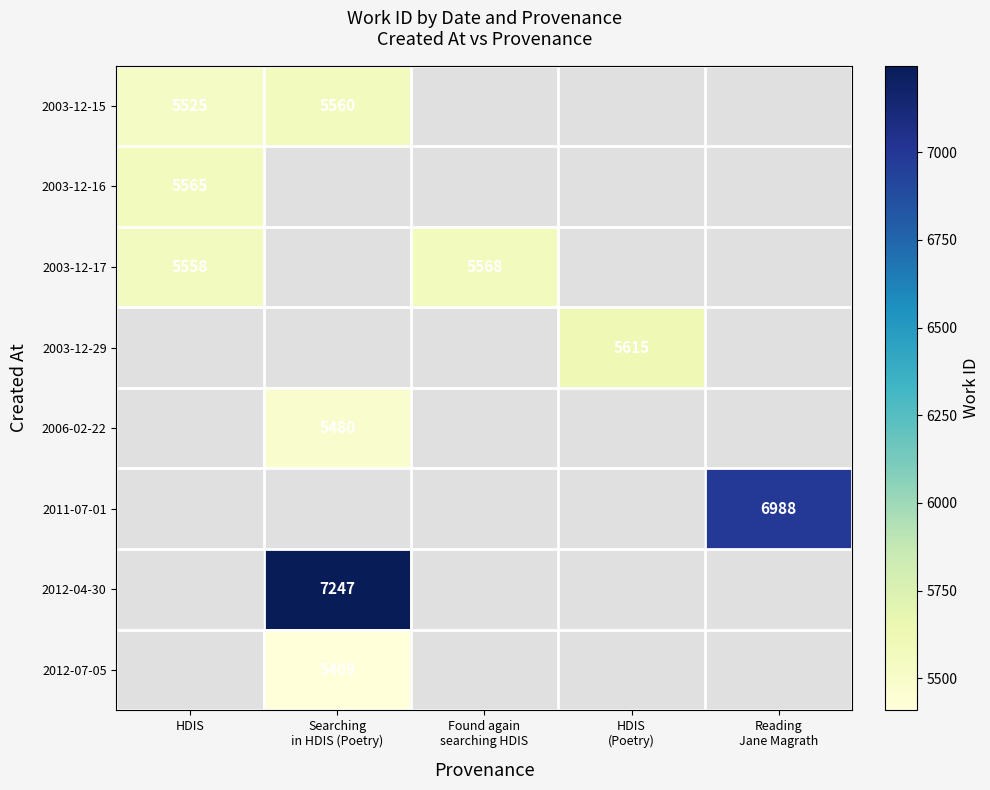

Which category has the lowest value across all series?

Searching
in HDIS (Poetry)